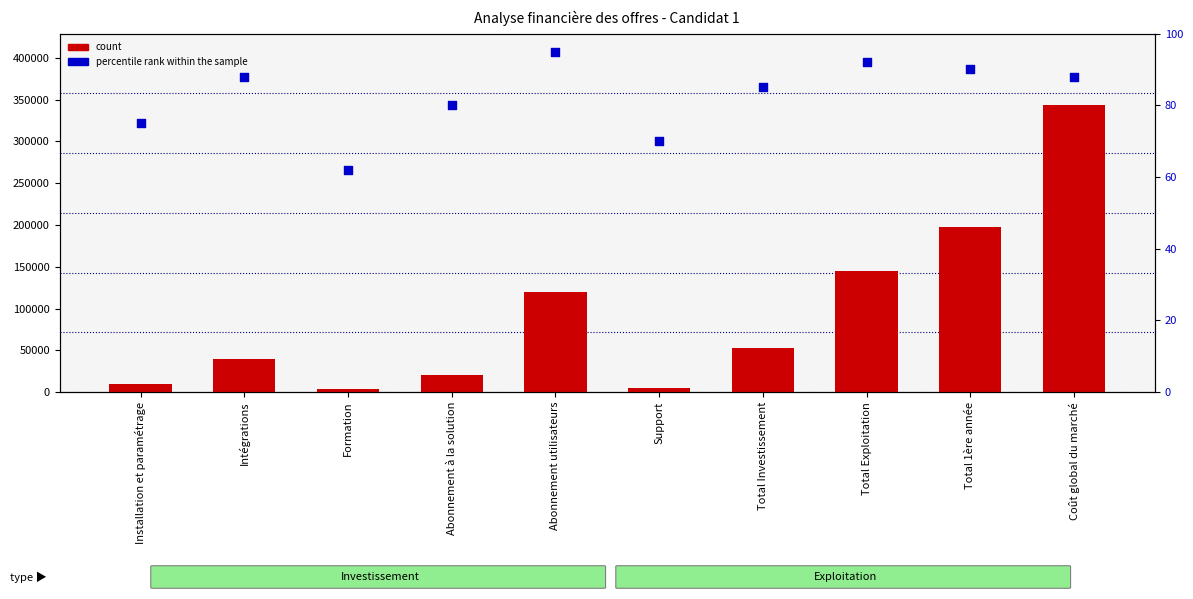

At which category is the sum across all series the highest?

Coût global du marché